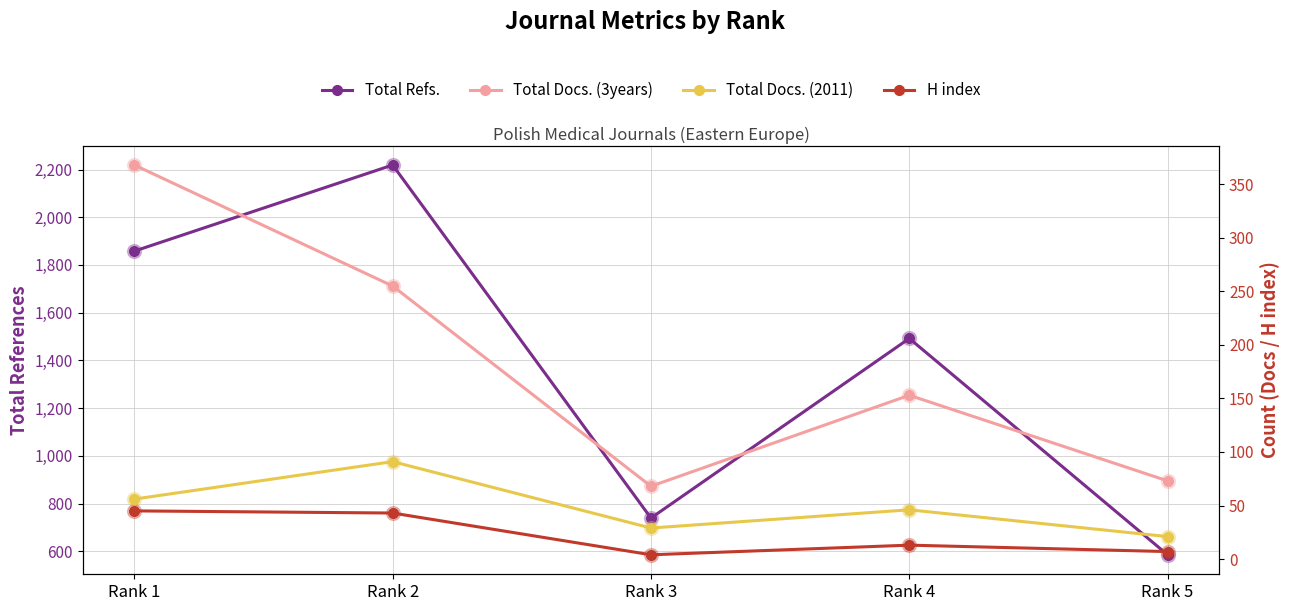

What is the total value across all series at Rank 4?

1704